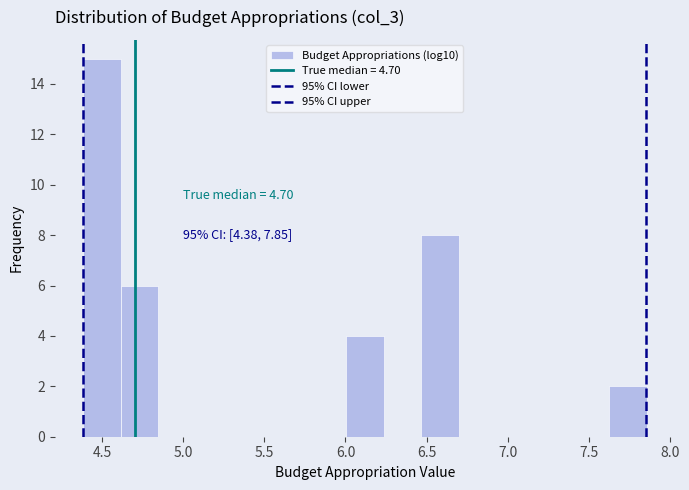

Over which range of the x-axis is the bar tallest?

4.40 to 4.60